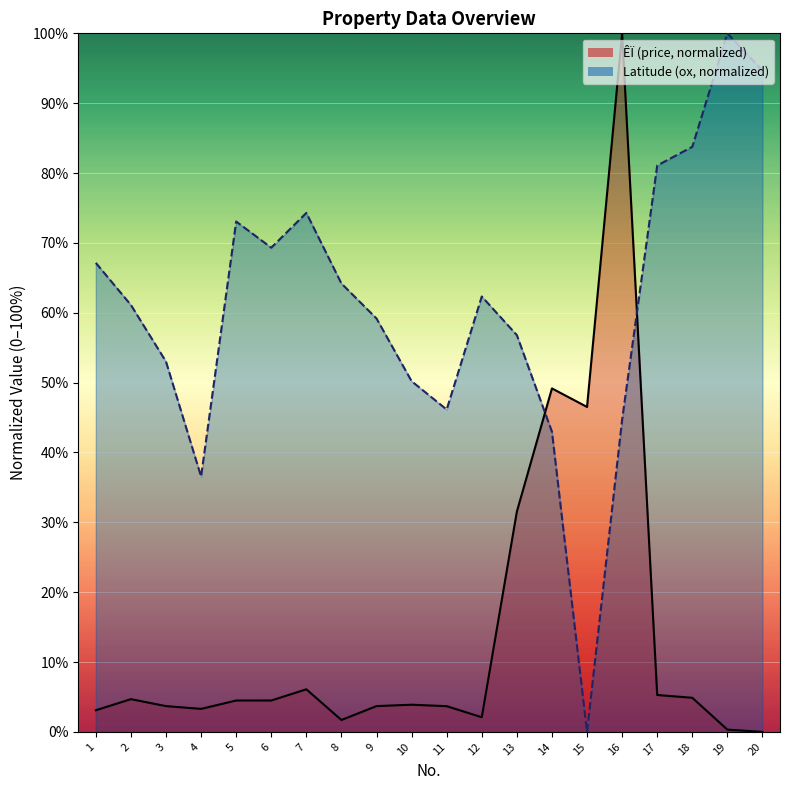

True or false: Latitude (ox) has a value of 20.5 at 1.

False